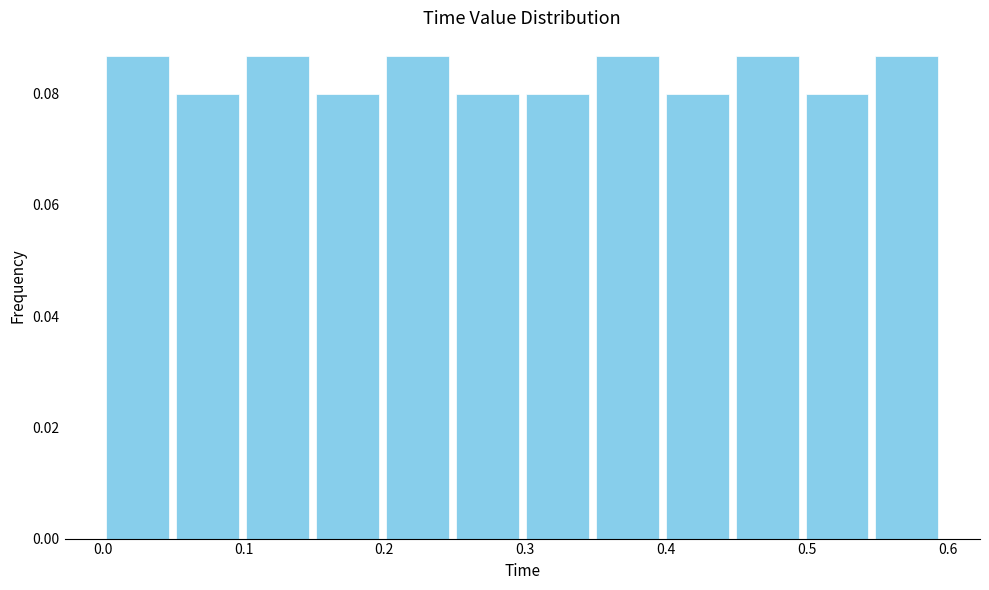

Reading left to right, transcribe this chart: for each bar, give the range it covers on the x-axis and its height. Neither the bar edges nor the heights are printed on the chart, so give them approximately, as read against the axes.

0.00 to 0.05: 0.086
0.05 to 0.10: 0.080
0.10 to 0.15: 0.086
0.15 to 0.20: 0.080
0.20 to 0.25: 0.086
0.25 to 0.30: 0.080
0.30 to 0.35: 0.080
0.35 to 0.40: 0.086
0.40 to 0.45: 0.080
0.45 to 0.50: 0.086
0.50 to 0.55: 0.080
0.55 to 0.60: 0.086